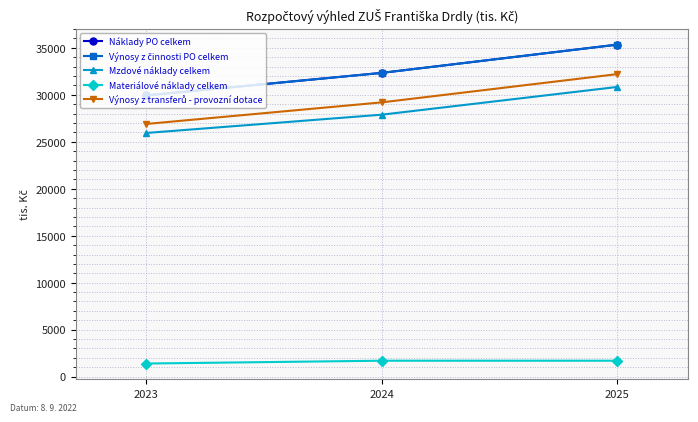

What is the average value of the Náklady PO celkem series?

32541